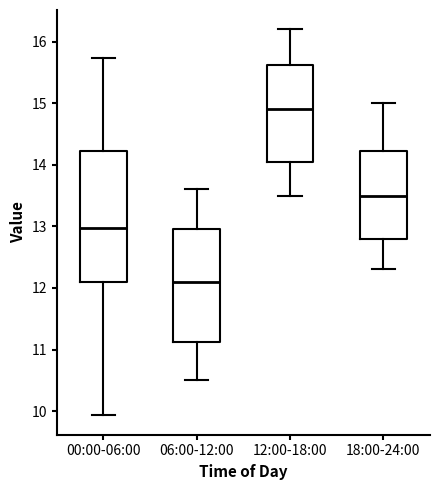

Which box is the tallest, from its lower edge to its upper edge?

00:00-06:00